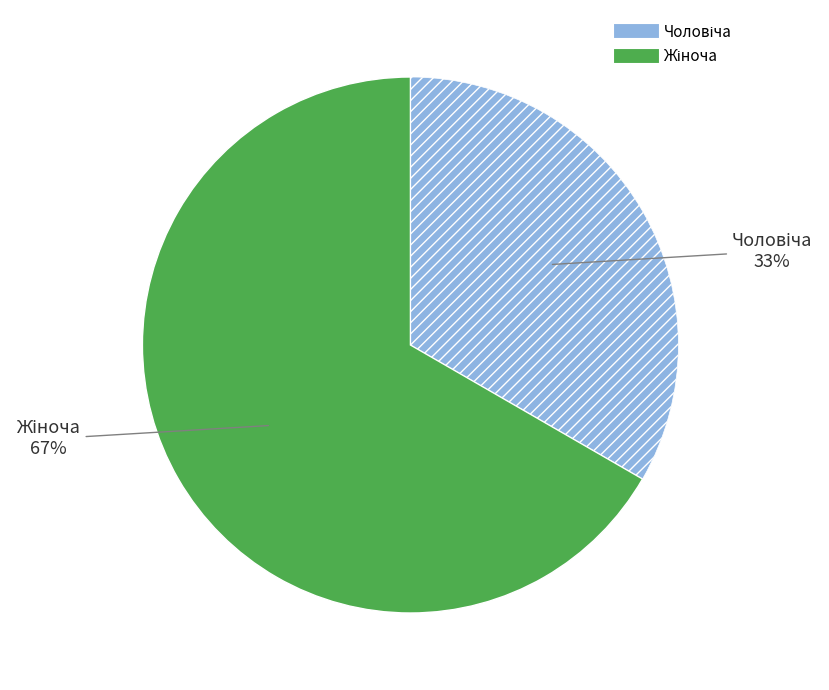

To the nearest percent, what is the average slice percentage?

50%